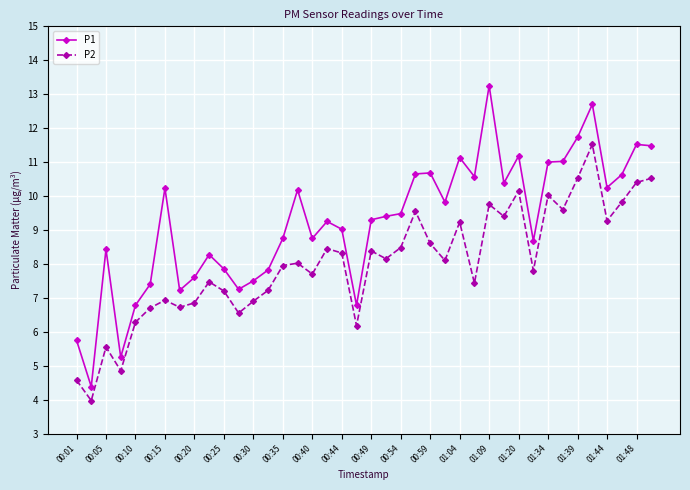

How many distinct data groups are displayed?

2